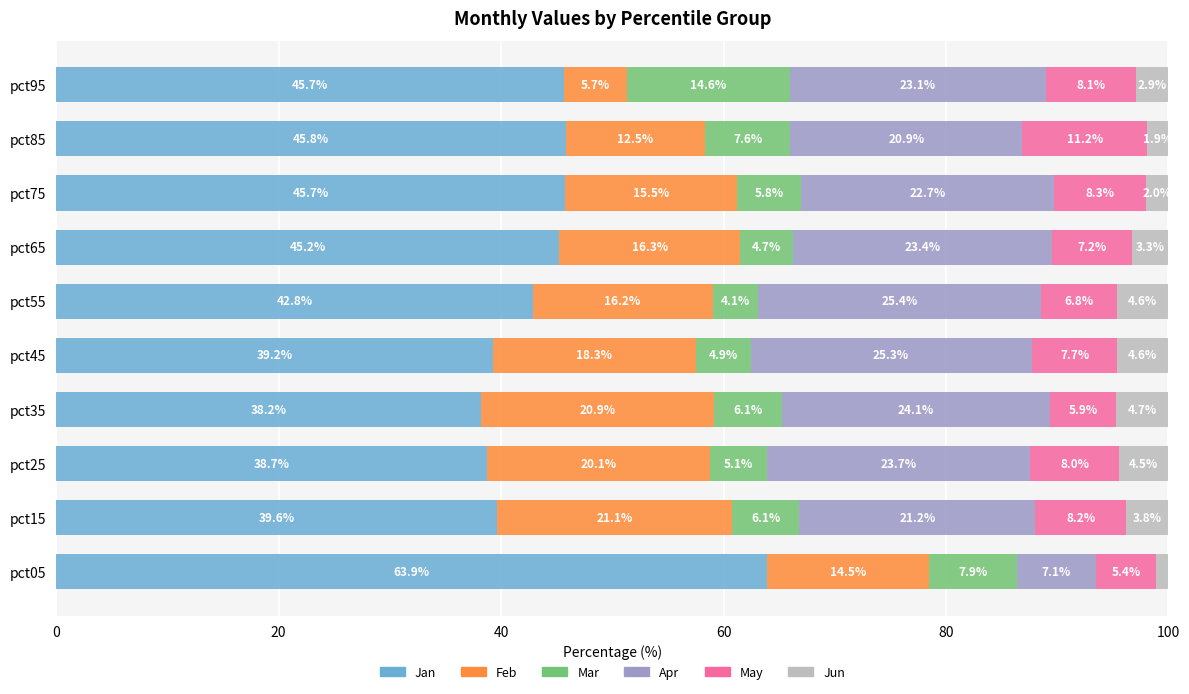

What is the lowest value of the Jan series?

38.2